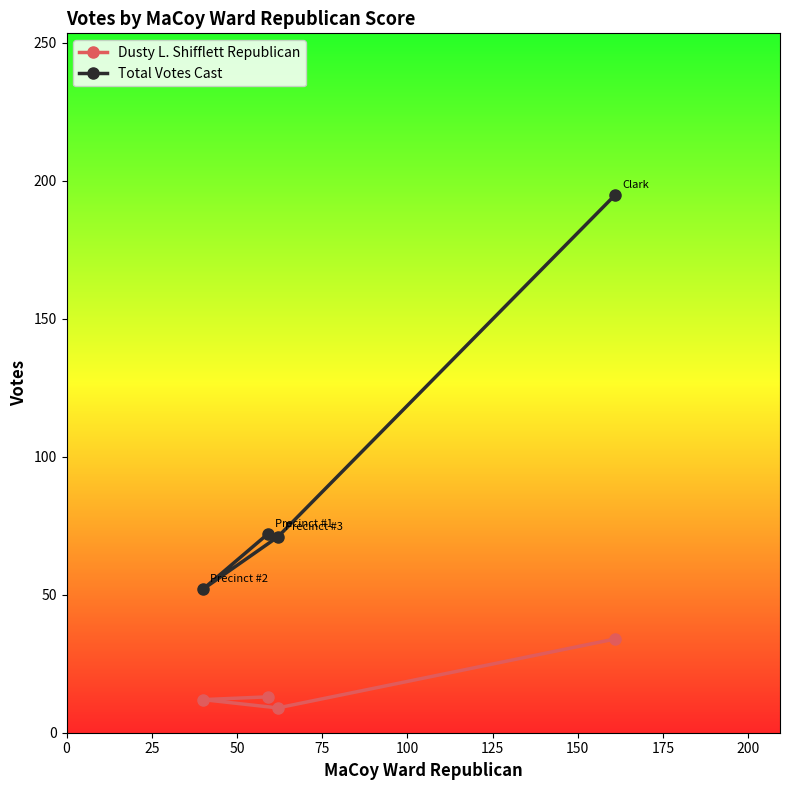

Which series has the widest spread of values?

Total Votes Cast